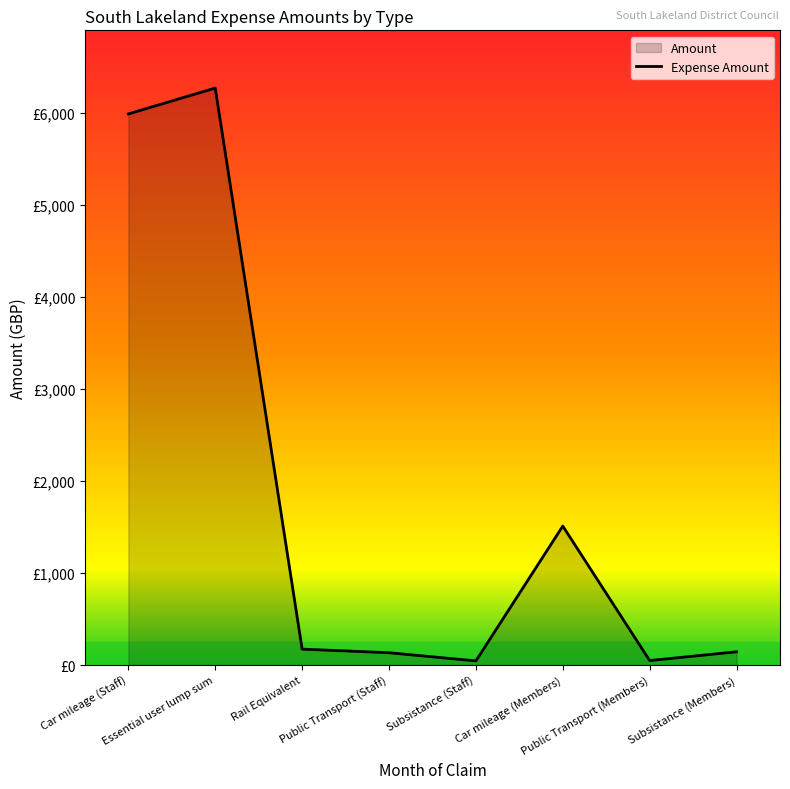

Approximately how many times larger is the value at Subsistance (Staff) compared to Subsistance (Members)?

0.3